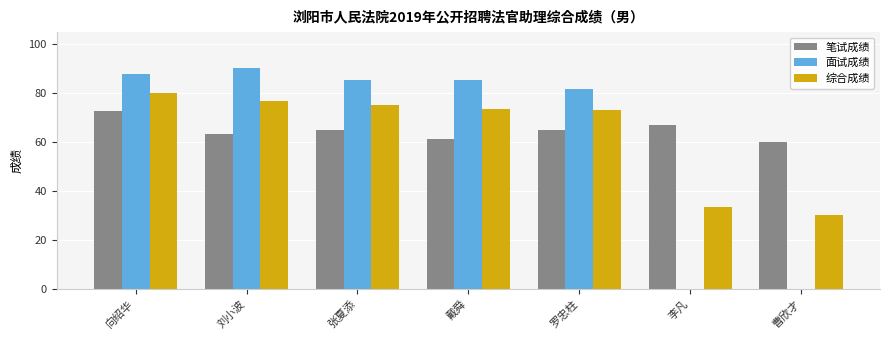

The value of 笔试成绩 at 罗忠柱 is 65.0. True or false?

True